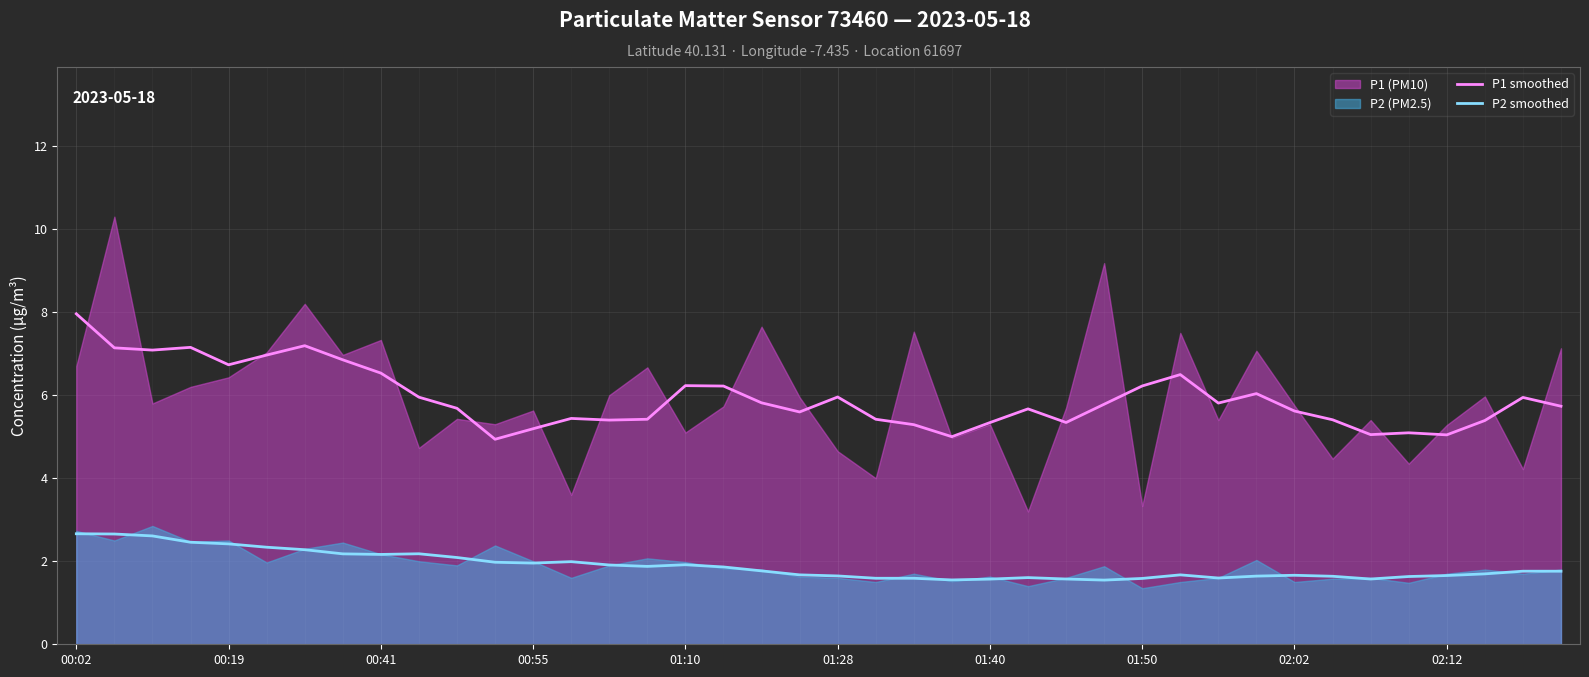

What is the maximum value for P2 smoothed?

2.7